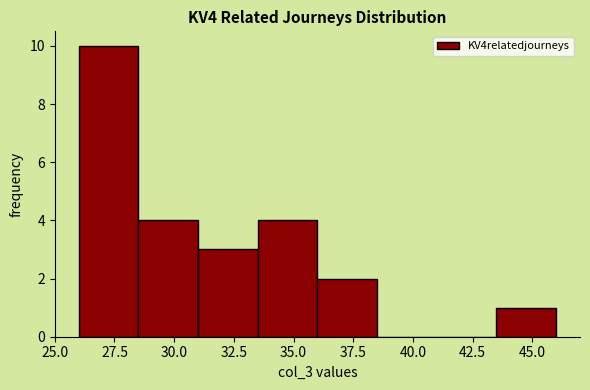

Reading left to right, list every bar in this chart as the range it spans on the x-axis followed by its height. The values are not printed on the chart, so give them approximately, as read against the axis.

26.0 to 28.5: 10
28.5 to 31.0: 4
31.0 to 33.5: 3
33.5 to 36.0: 4
36.0 to 38.5: 2
38.5 to 41.0: 0
41.0 to 43.5: 0
43.5 to 46.0: 1